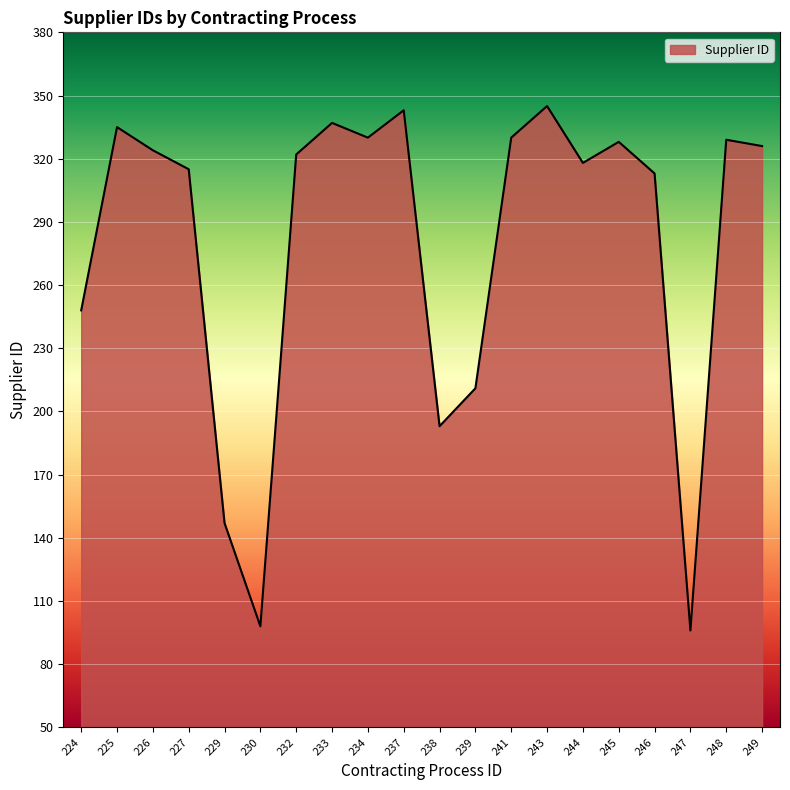

What is the ratio of the value at 244 to the value at 229?

2.2